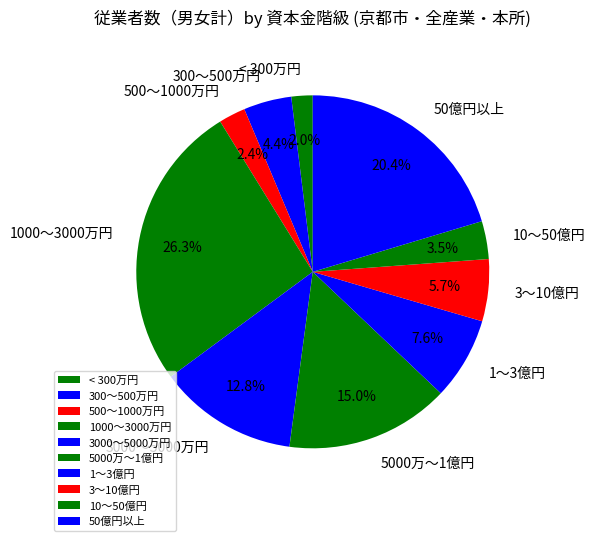

What portion of the pie excludes 10～50億円?

96.5%